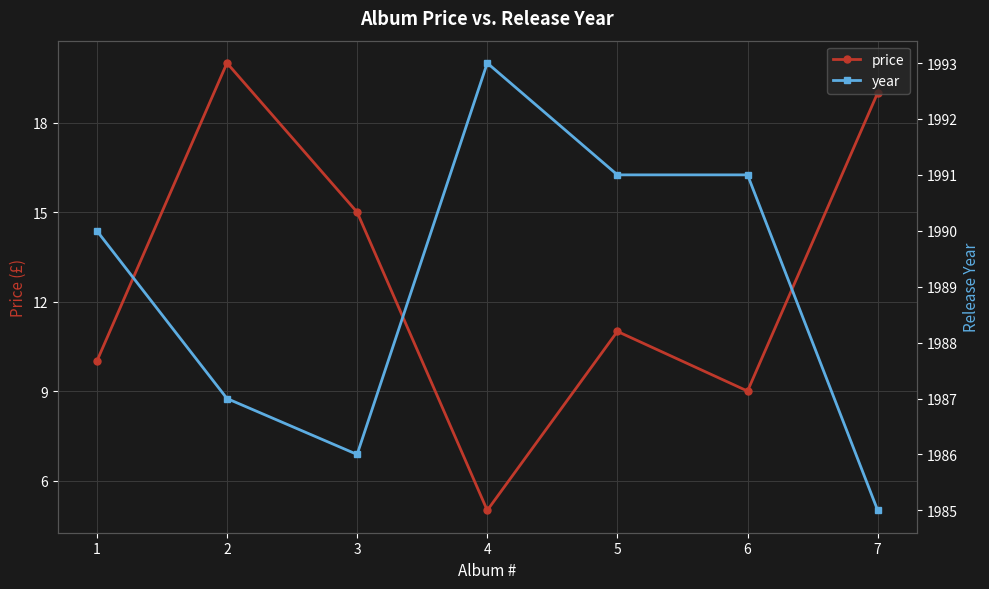

True or false: price and year cross at least once.

False